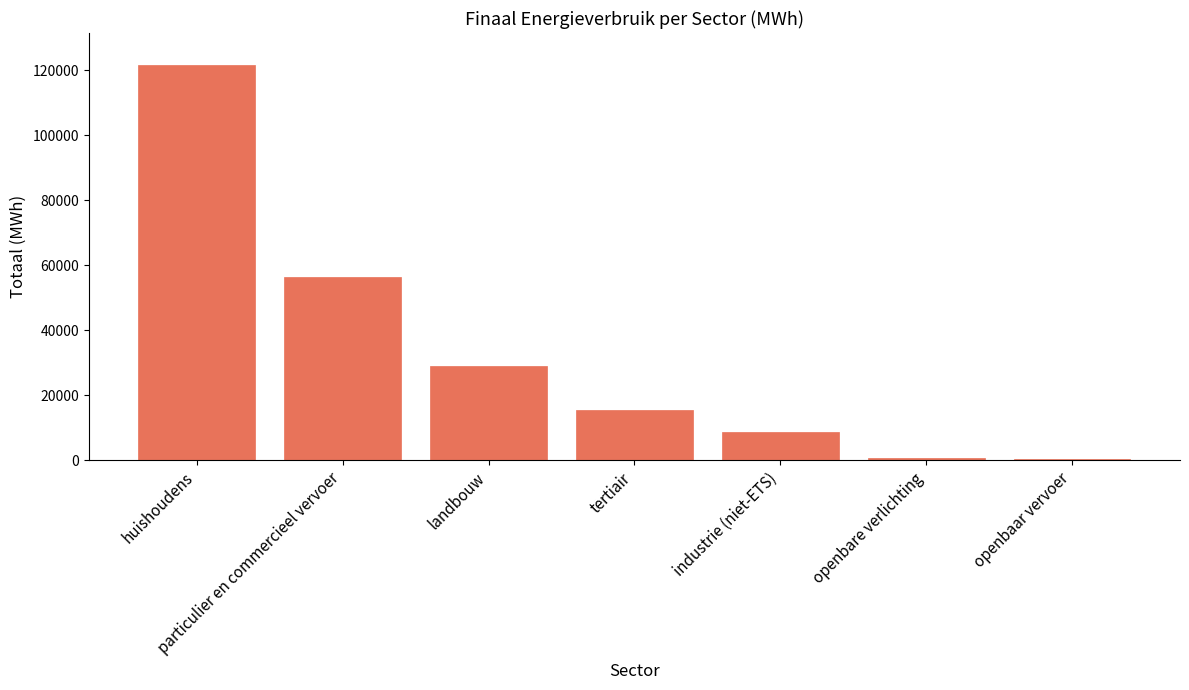

What is the greatest value displayed?

121732.5